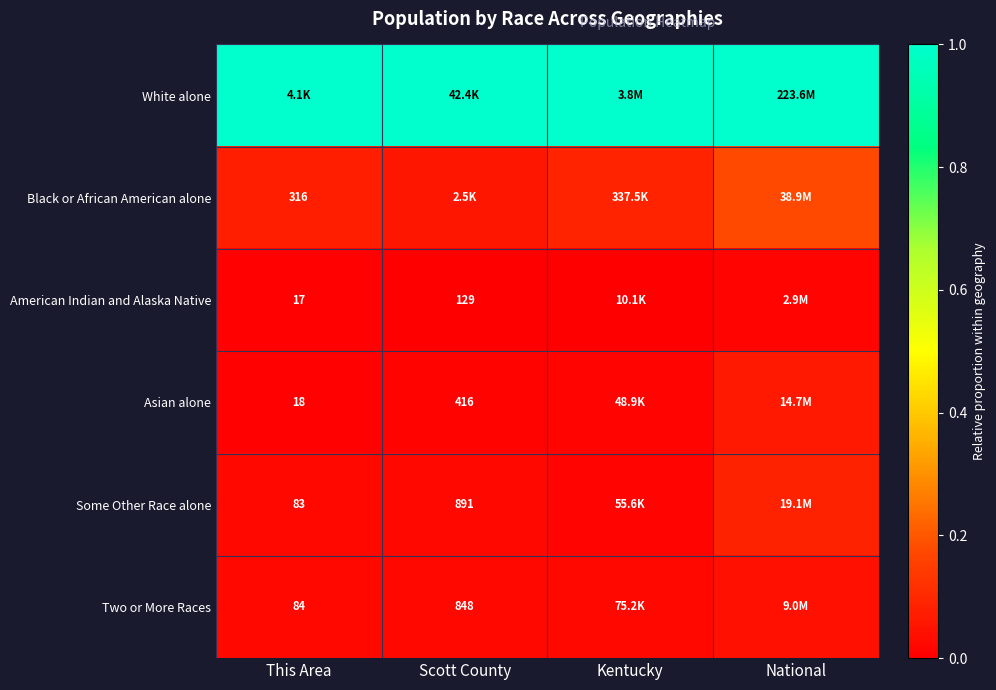

What is the lowest value of the White alone series?

1.0